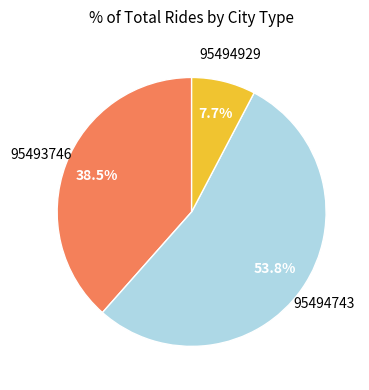

Is 95494743 the majority of the pie?

Yes